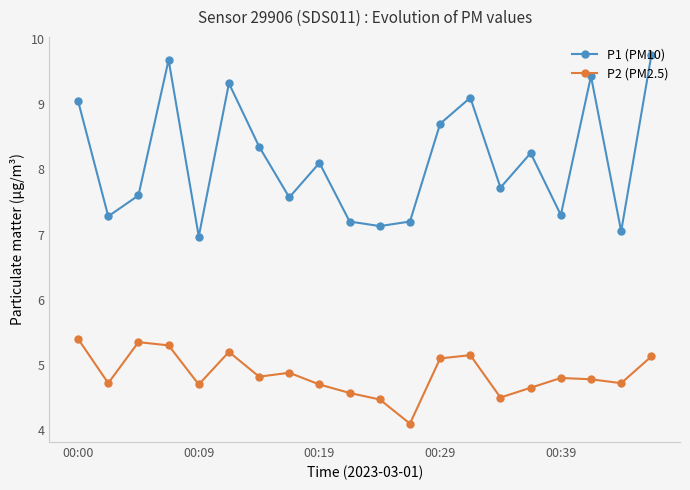

Rank the series by their average value, from lowest to highest.

P2 (PM2.5), P1 (PM10)